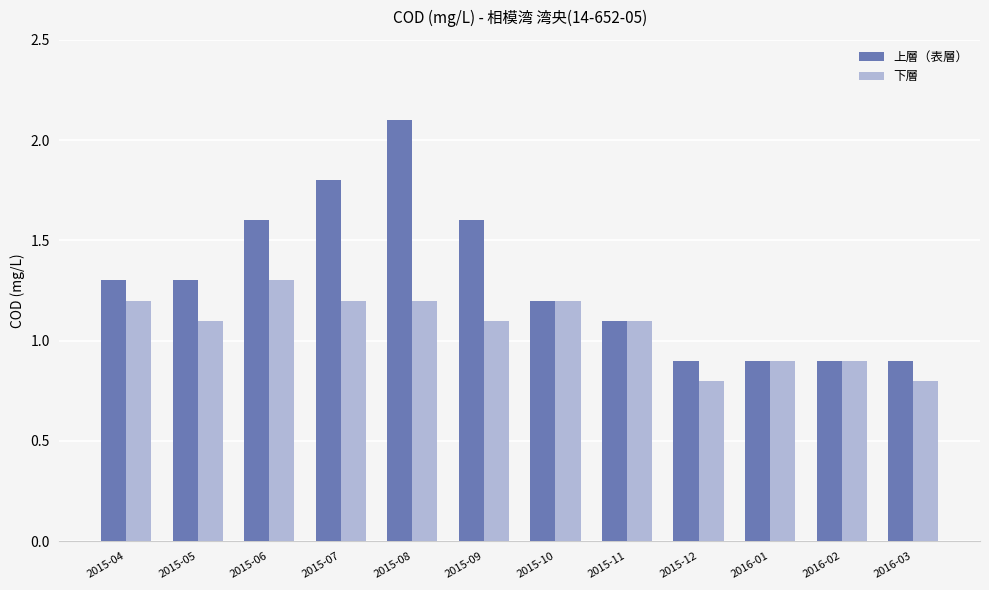

The value of 上層（表層） at 2015-09 is 0.5. True or false?

False